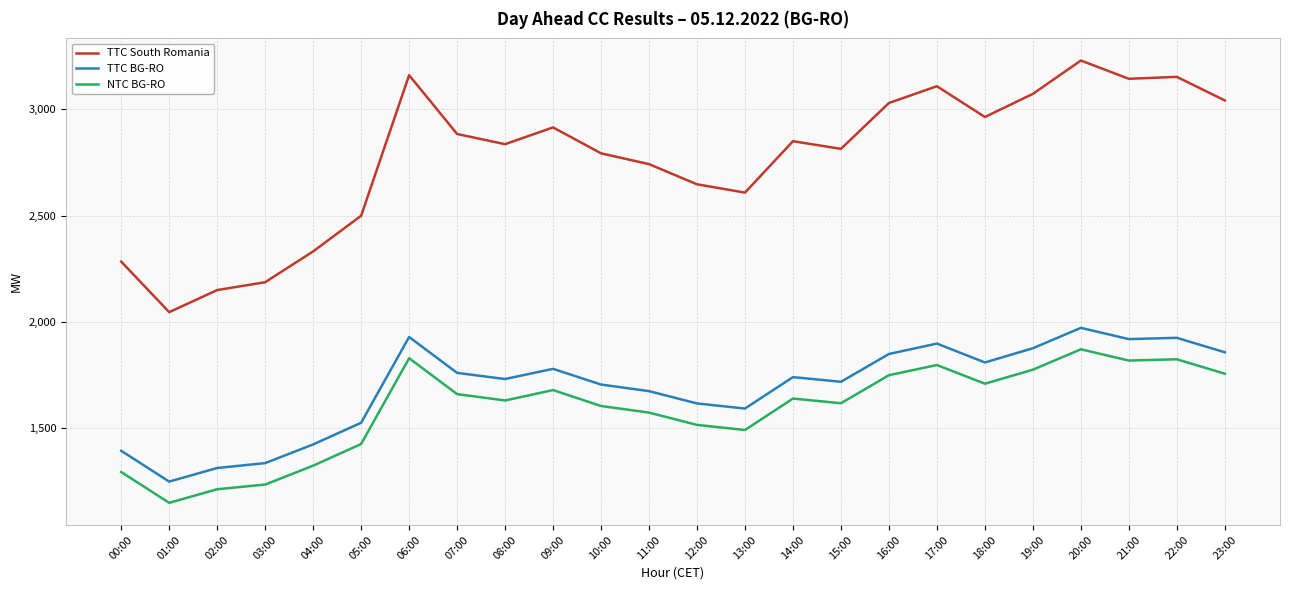

What is the total value across all series at 13:00?

5689